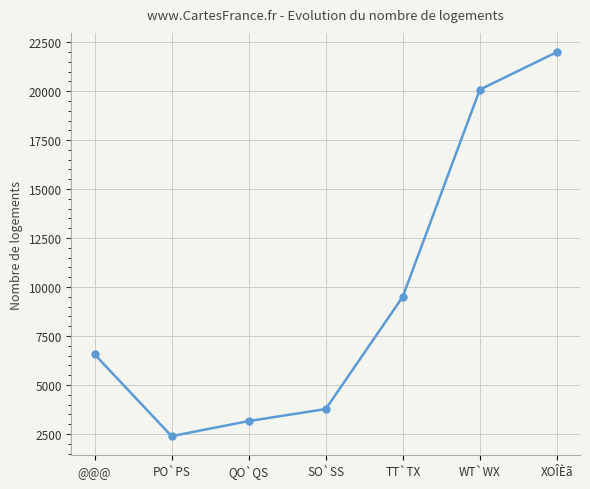

Is this an area chart (filled region under the line)?

No